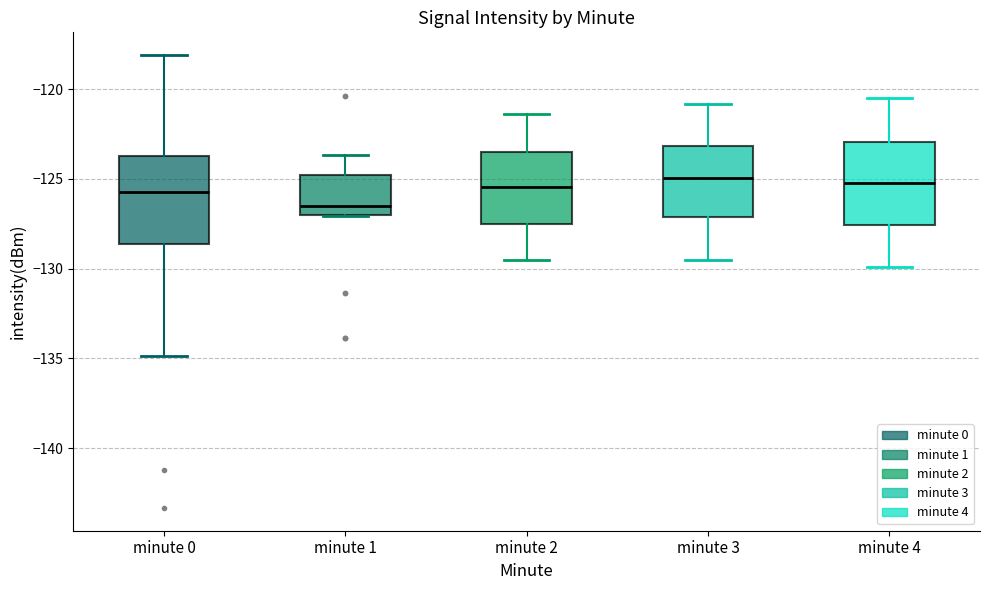

Reading left to right, transcribe this box plot: for each box, give where its median line is, the range the box spans, and where its two whiskers end, as read against the y-axis. The values are not printed on the chart, so give them approximately, as read against the axis.

minute 0: median -125.5, box -128.5 to -123.5, whiskers -135.0 to -118.0
minute 1: median -126.5, box -127.0 to -125.0, whiskers -127.0 to -123.5
minute 2: median -125.5, box -127.5 to -123.5, whiskers -129.5 to -121.5
minute 3: median -125.0, box -127.0 to -123.0, whiskers -129.5 to -121.0
minute 4: median -125.0, box -127.5 to -123.0, whiskers -130.0 to -120.5